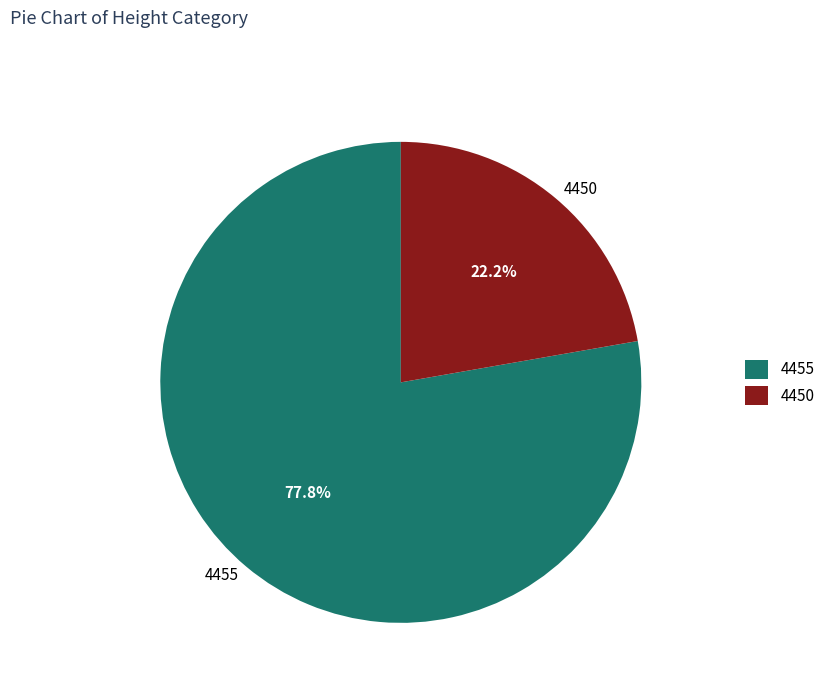

Do 4455 and 4450 together represent more than half of the pie?

Yes